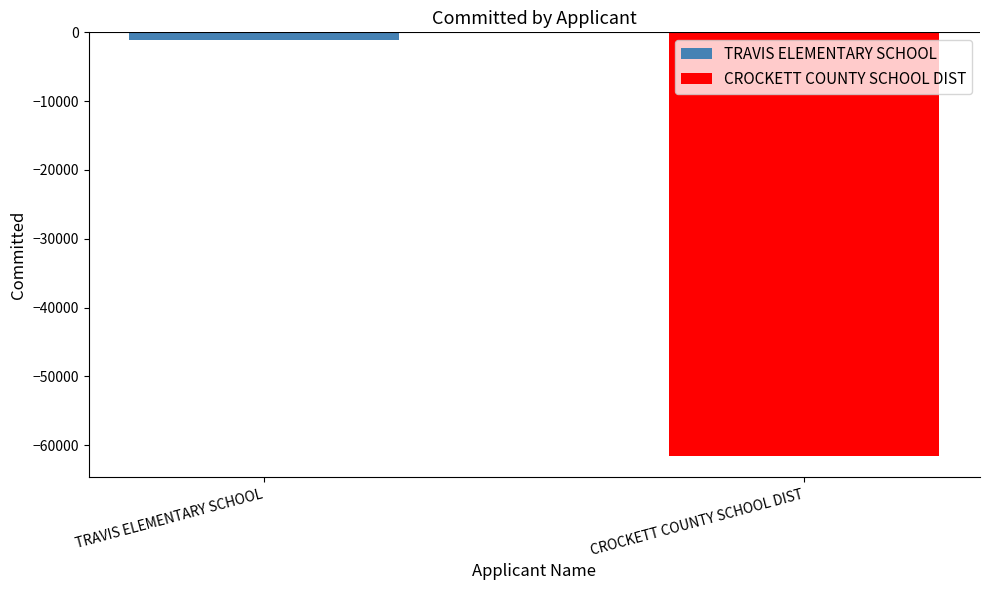

What is the maximum value shown in the chart?

-1135.5